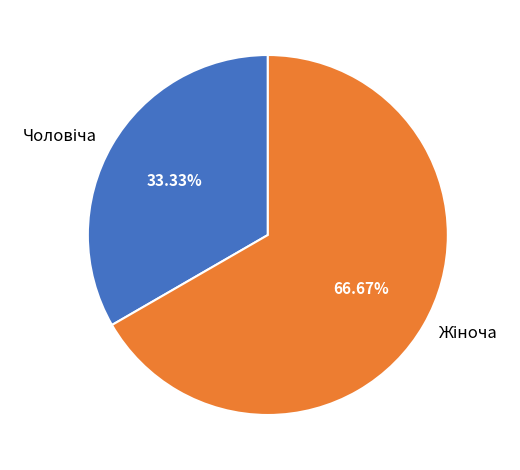

Is there a majority slice in this chart?

Yes